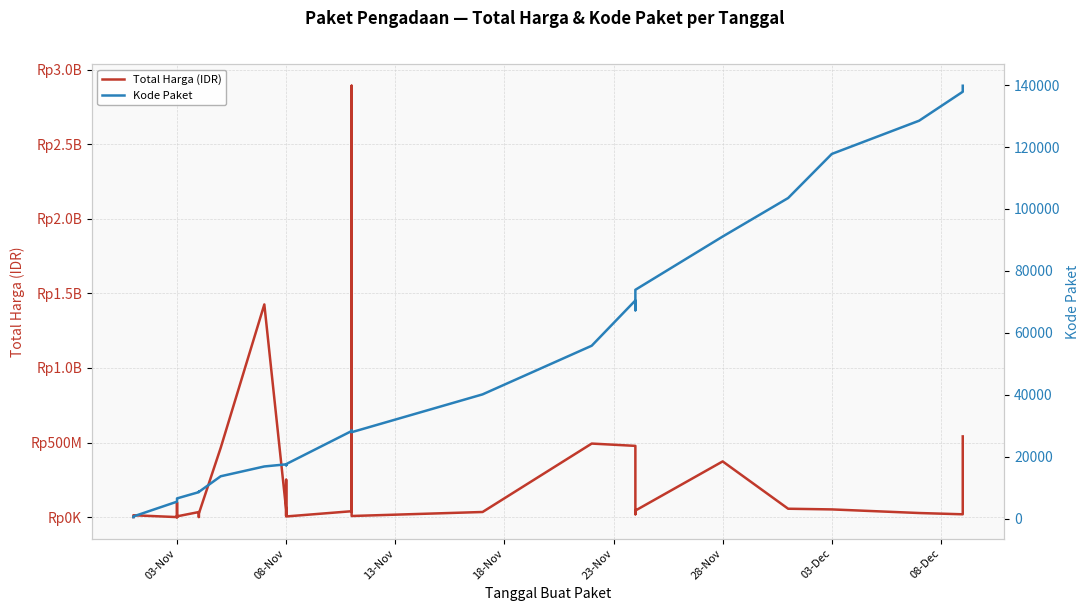

What are all the series names shown in the legend?

Total Harga (IDR), Kode Paket